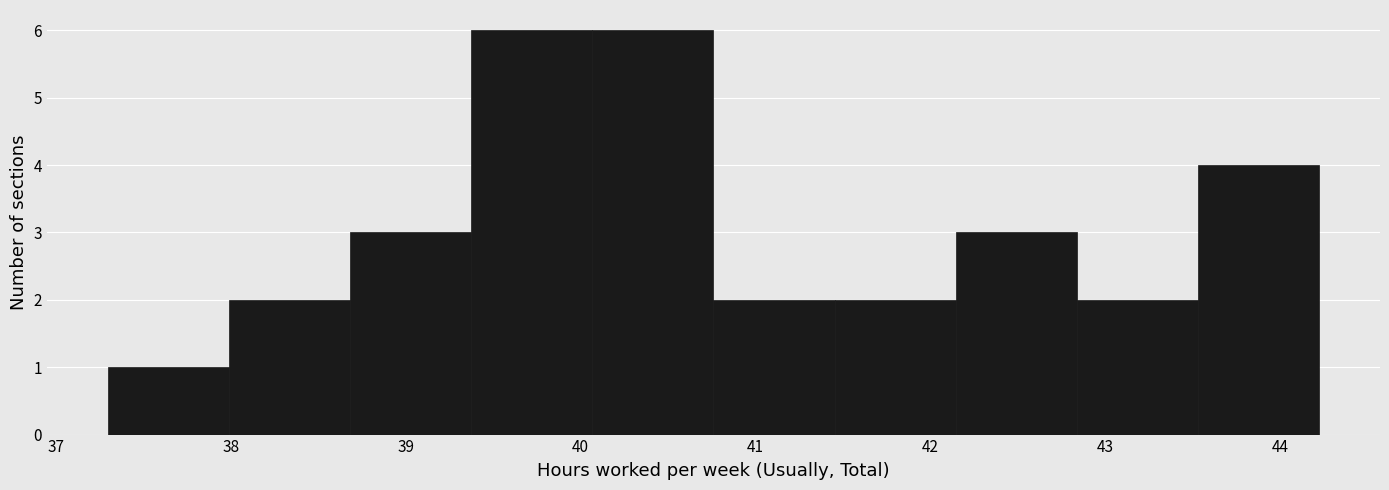

Reading left to right, list every bar in this chart as the range it spans on the x-axis followed by its height. Neither the bar edges nor the heights are printed on the chart, so give them approximately, as read against the axes.

37.3 to 38.0: 1
38.0 to 38.7: 2
38.7 to 39.4: 3
39.4 to 40.1: 6
40.1 to 40.8: 6
40.8 to 41.5: 2
41.5 to 42.1: 2
42.1 to 42.8: 3
42.8 to 43.5: 2
43.5 to 44.2: 4